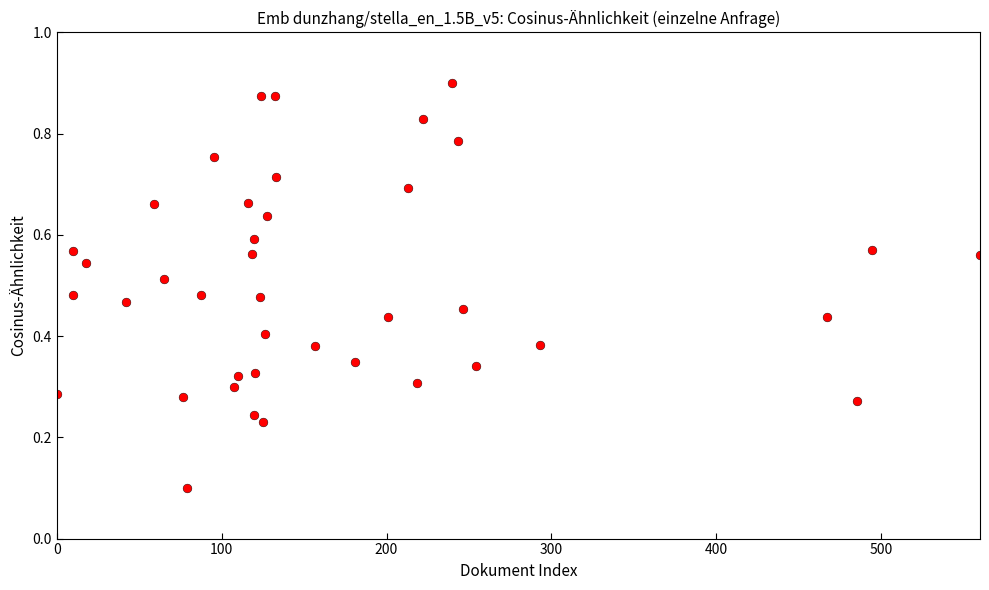

What is the range of X values (max minus min)?

560.0